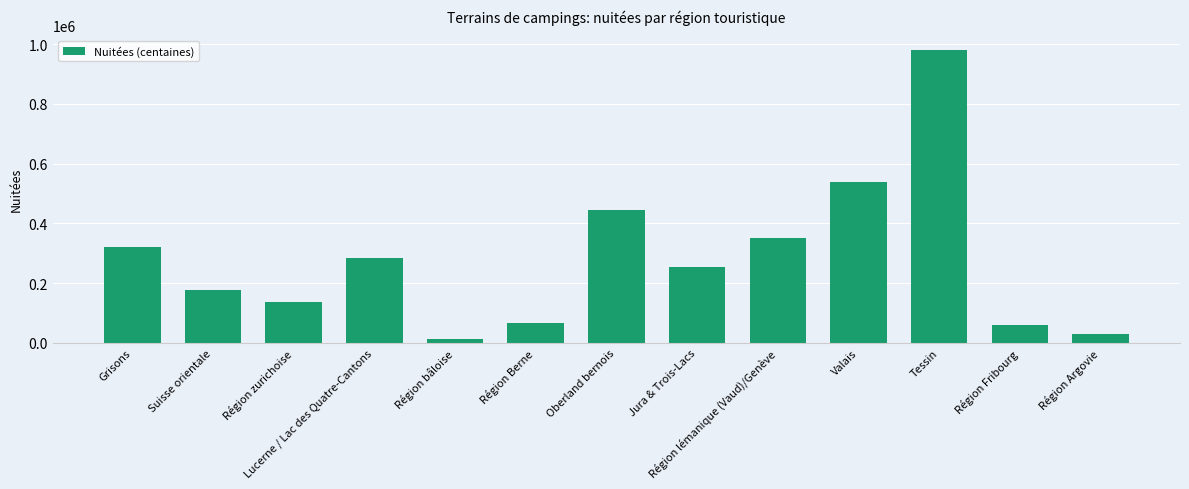

What is the value of the 5th bar from the left?

12926